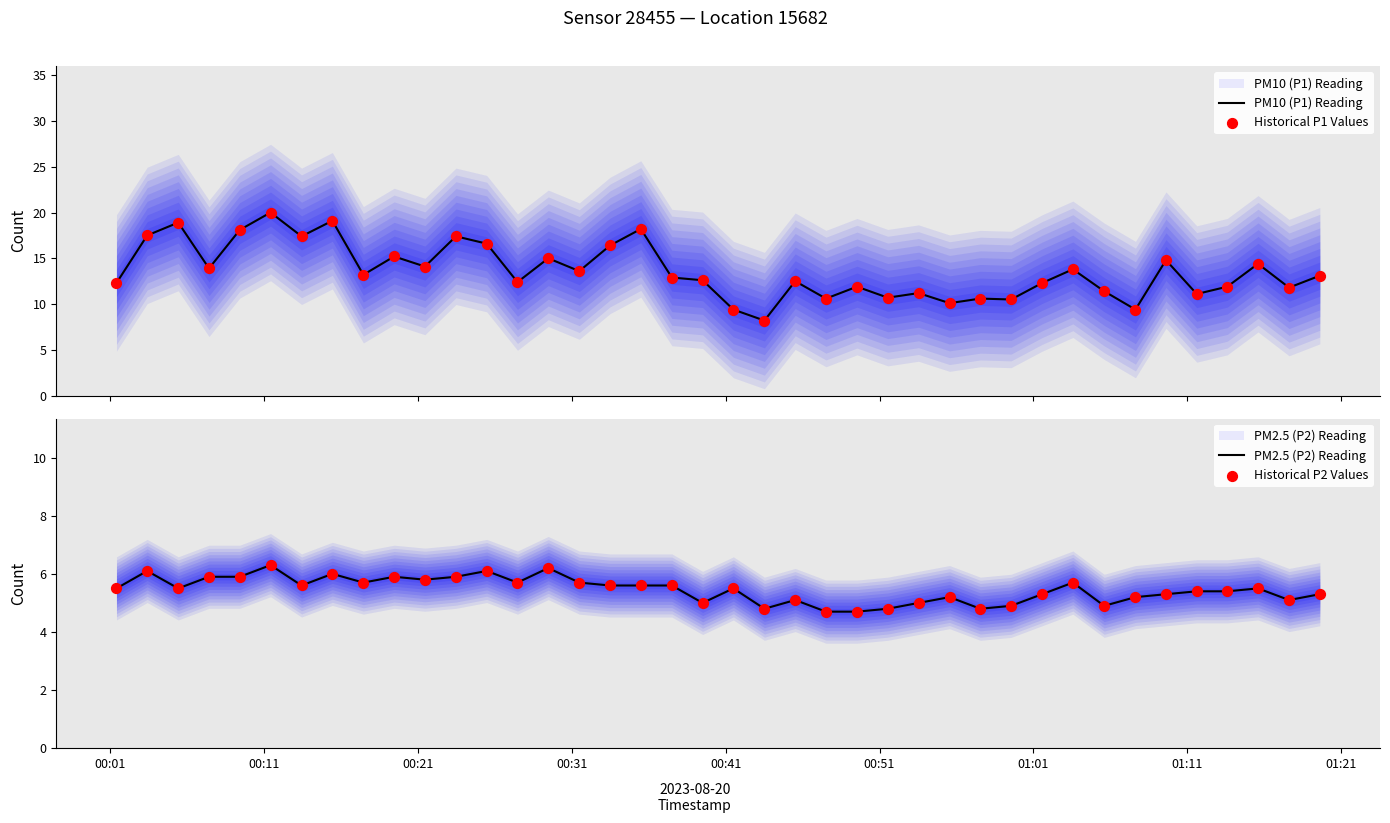

Which series contains the lowest Y value?

PM2.5 (P2) Reading